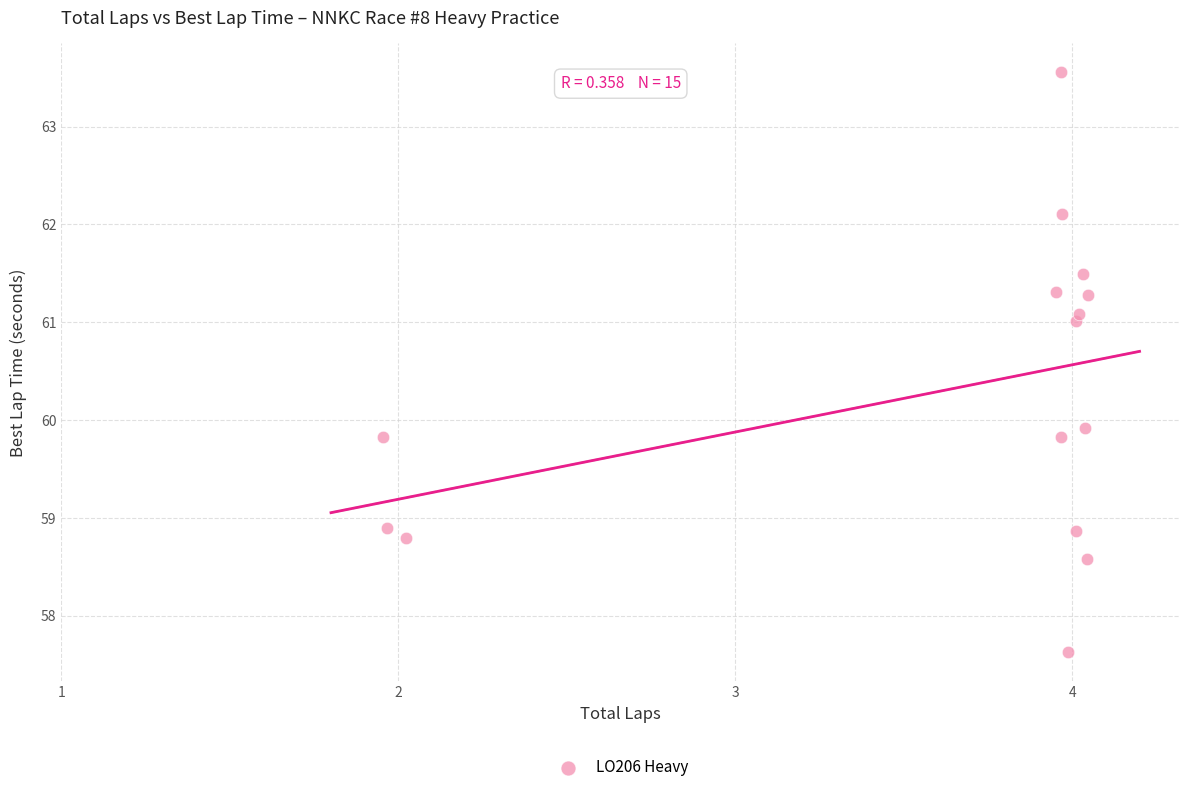

What is the range of Y values (max minus min)?

5.9